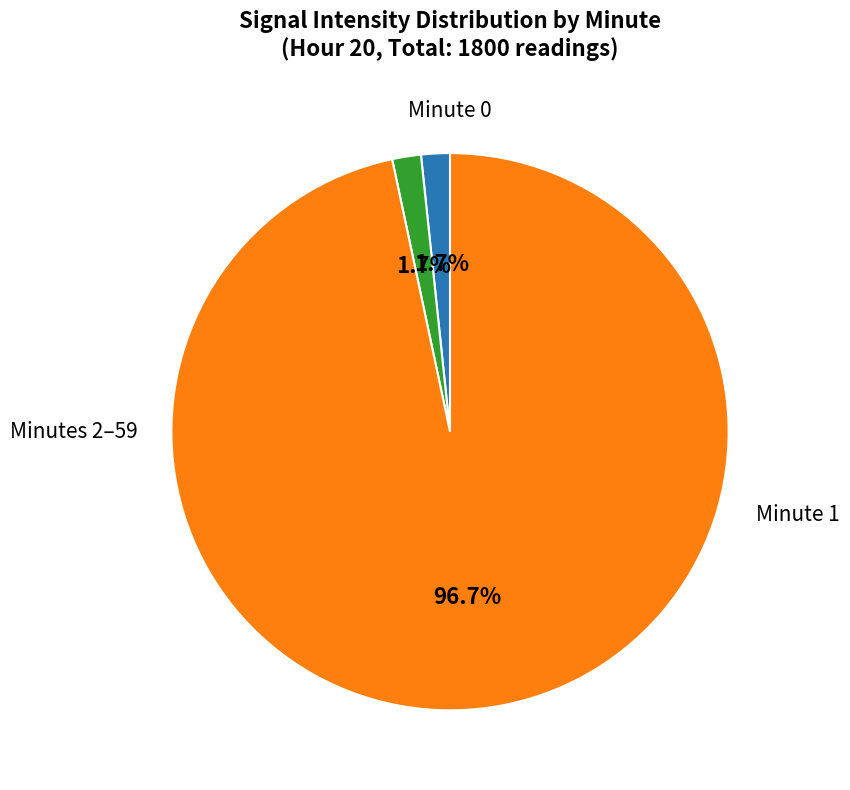

Is there a majority slice in this chart?

Yes